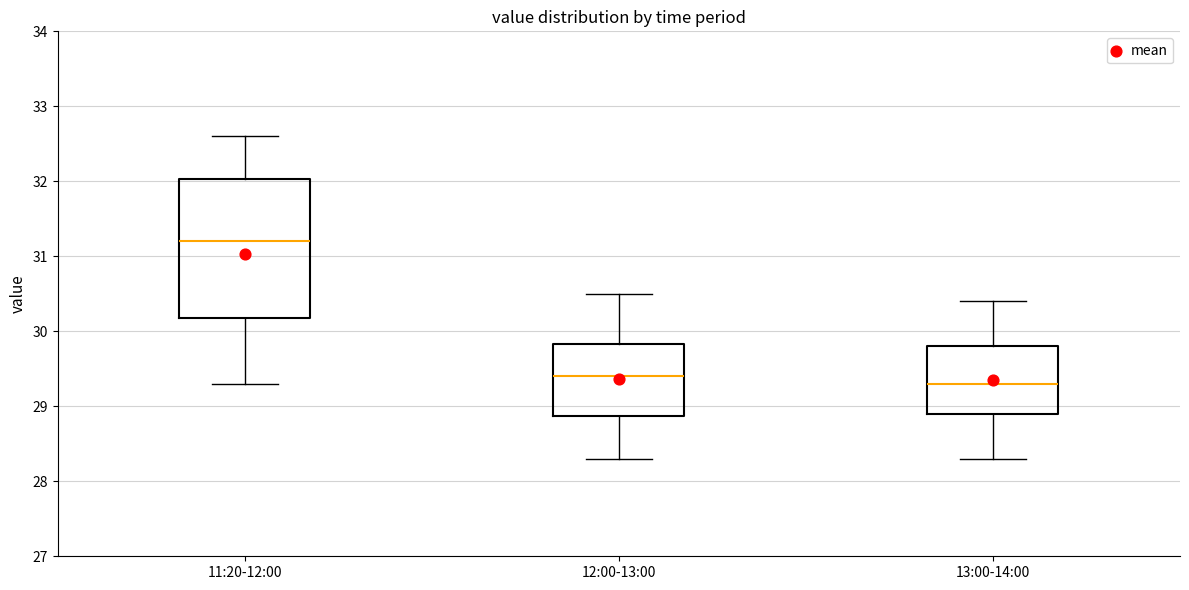

Comparing the boxes themselves (not the whiskers), which one is the tallest?

11:20-12:00